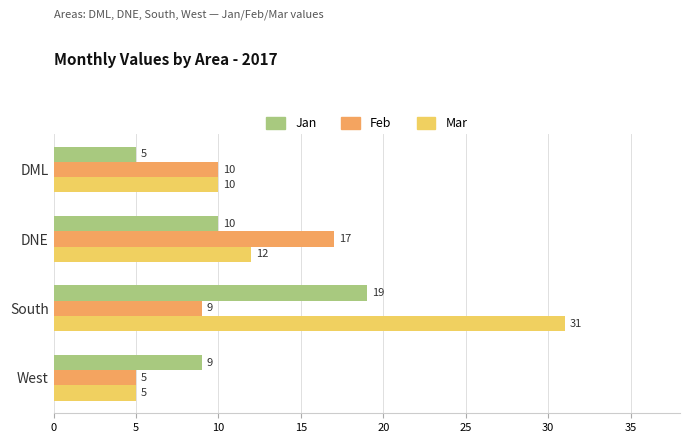

What is the sum of all Jan values?

43